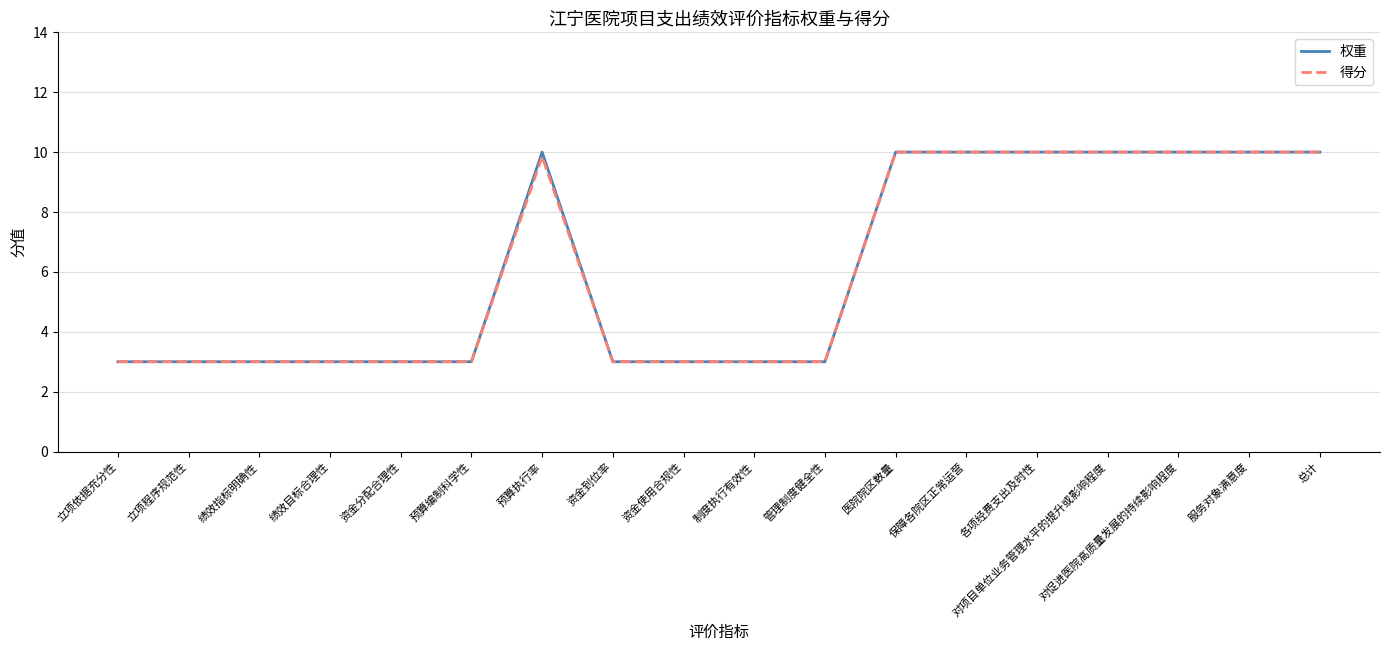

The value of 得分 at 资金分配合理性 is 4.1. True or false?

False